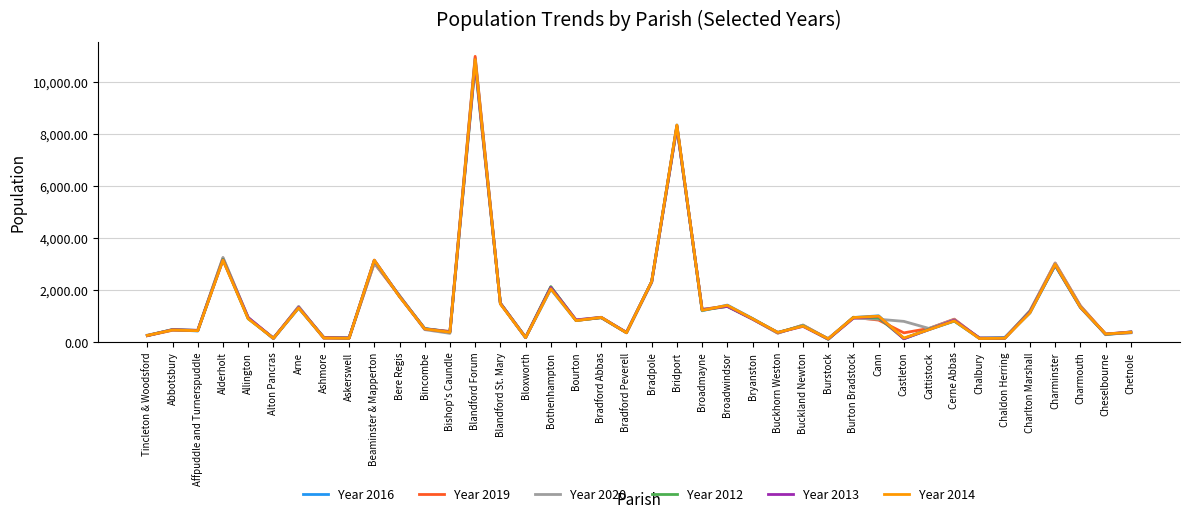

True or false: Year 2020 has more than 0 interior local peaks.

True